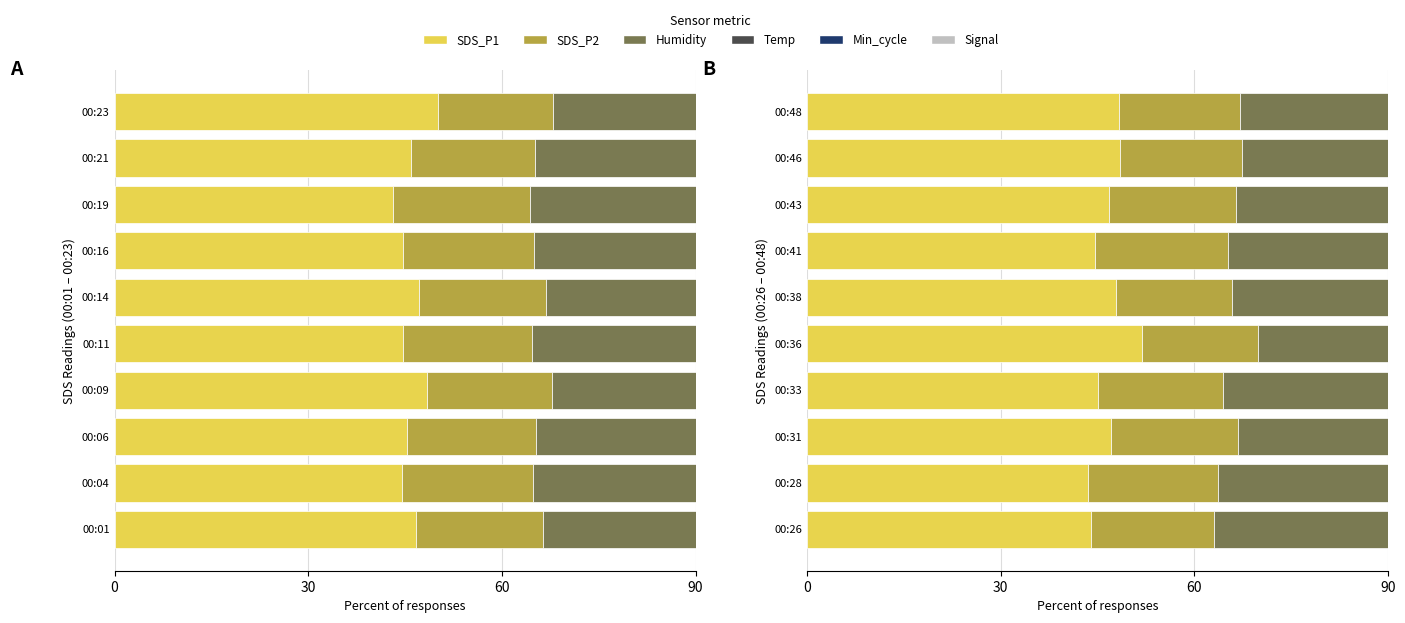

The value of SDS_P2 at 00:38 is 29.1. True or false?

False